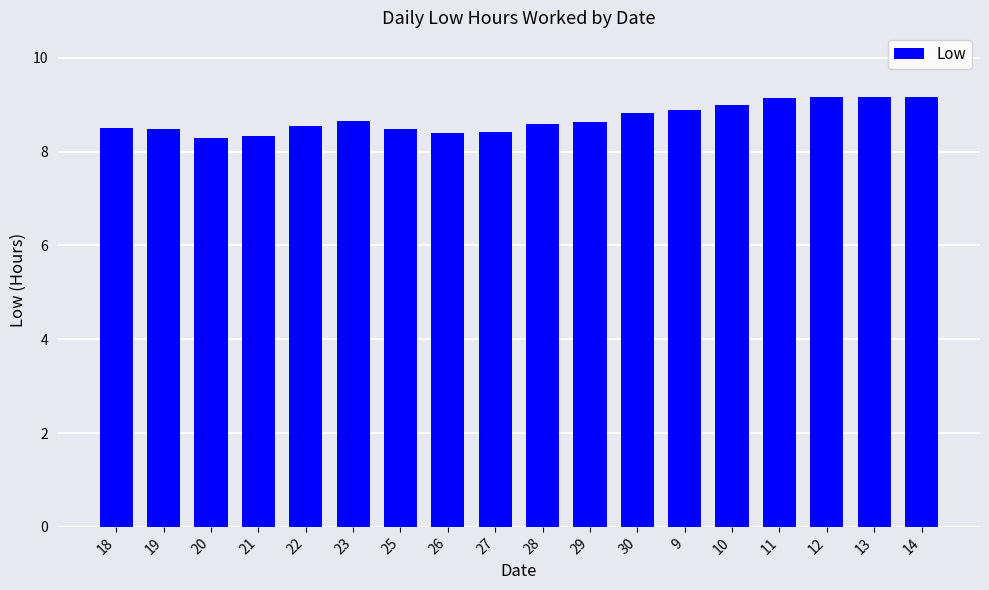

What is the maximum value shown in the chart?

9.2